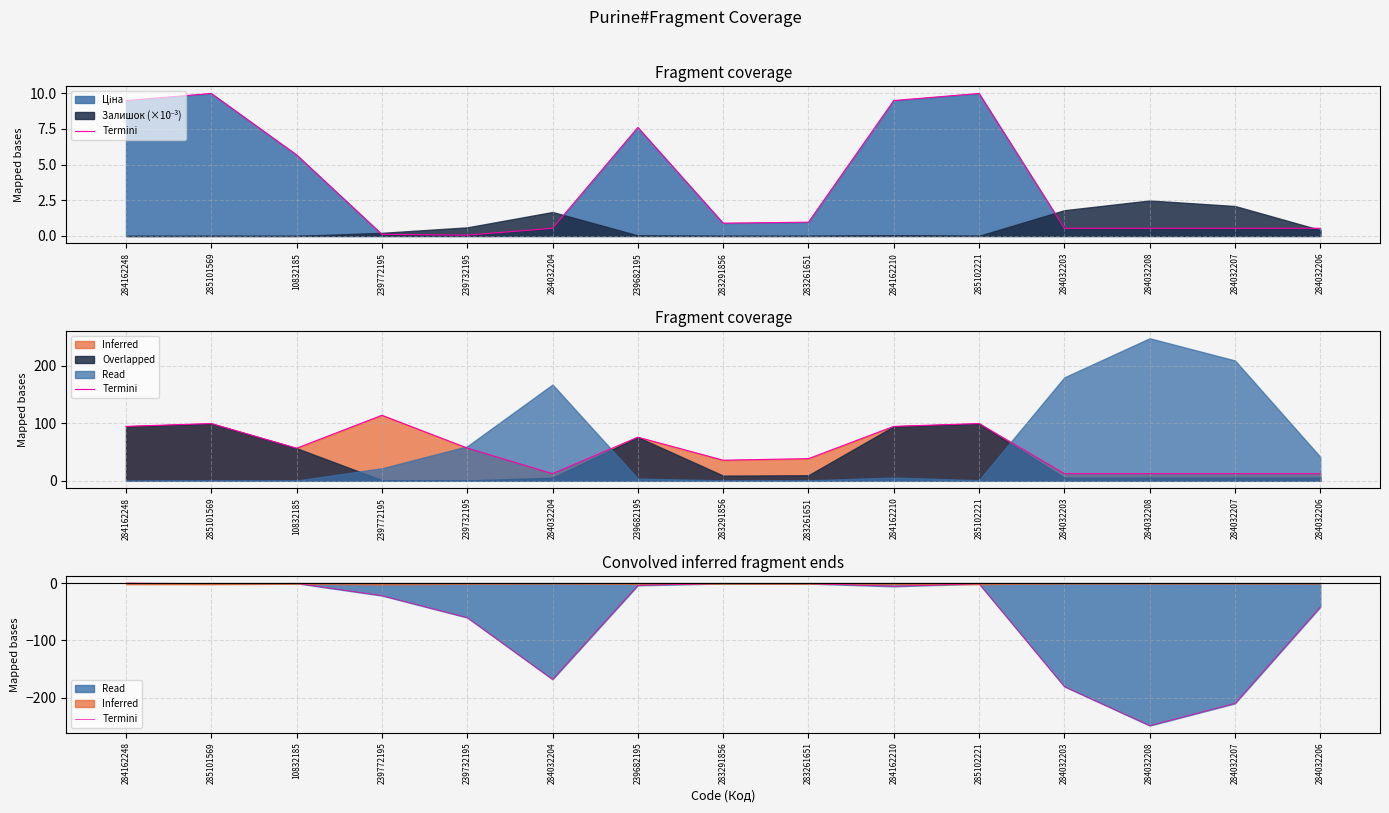

Does the chart display data point markers on the line(s)?

No